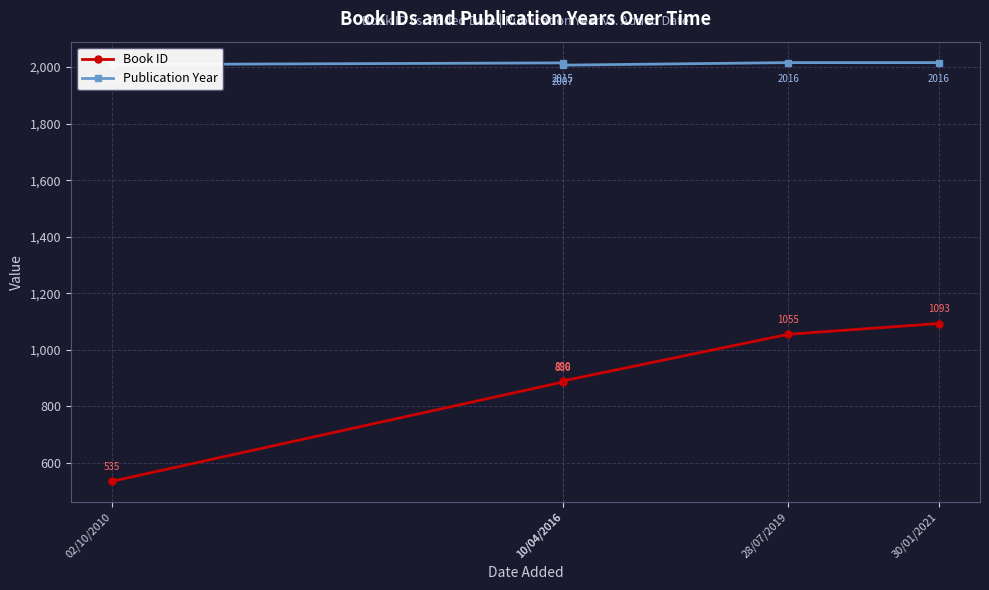

What is the label of the 4th point from the left?

28/07/2019